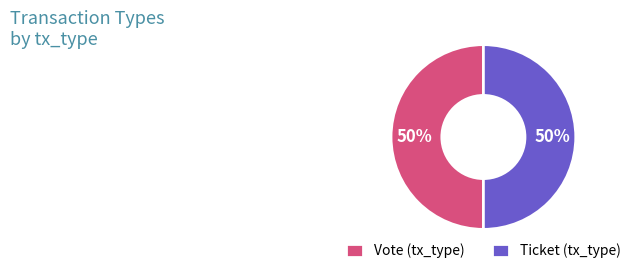

The Ticket (tx_type) slice represents 57% of the pie. True or false?

False